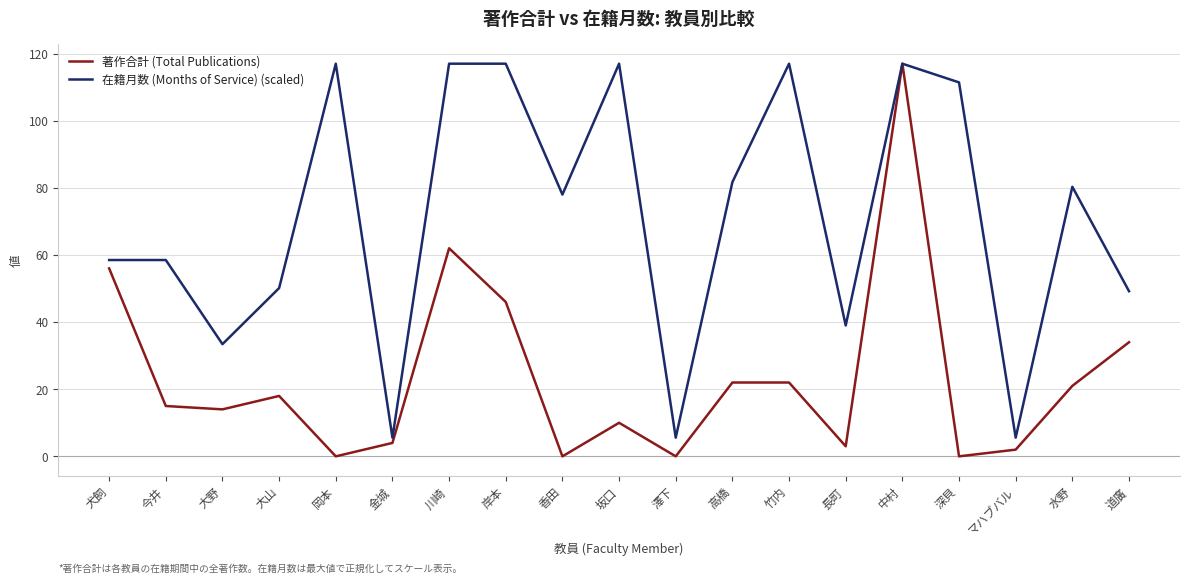

How many distinct data groups are displayed?

2